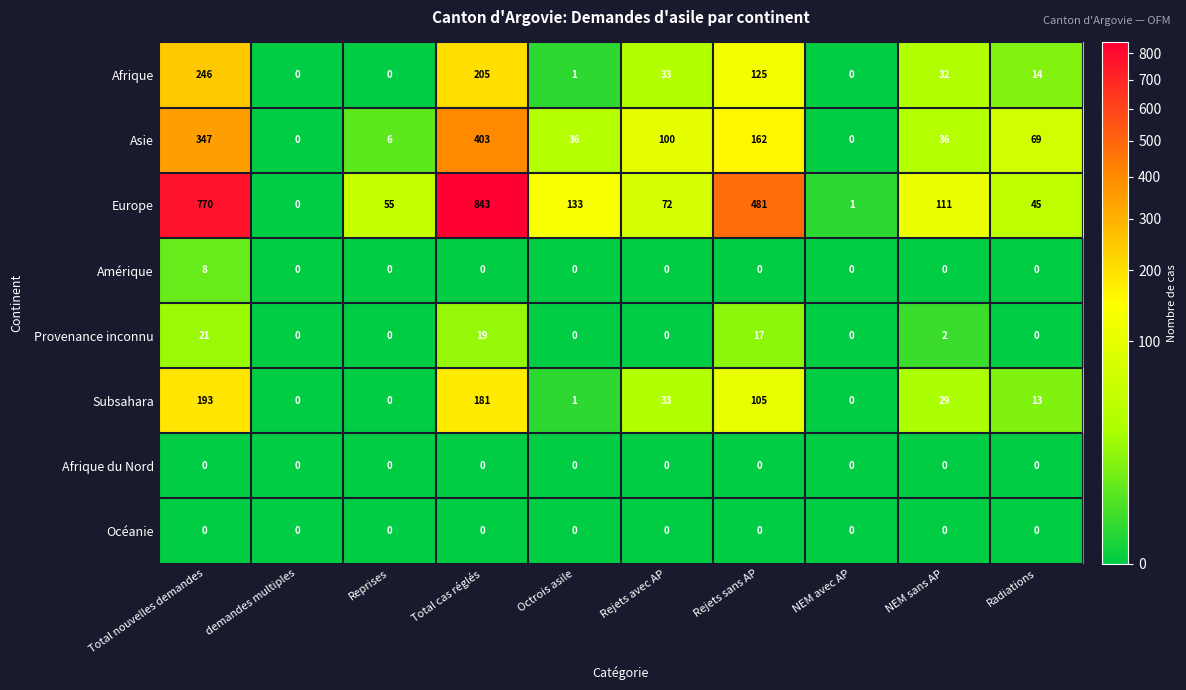

At which category is the sum across all series the highest?

Total cas réglés